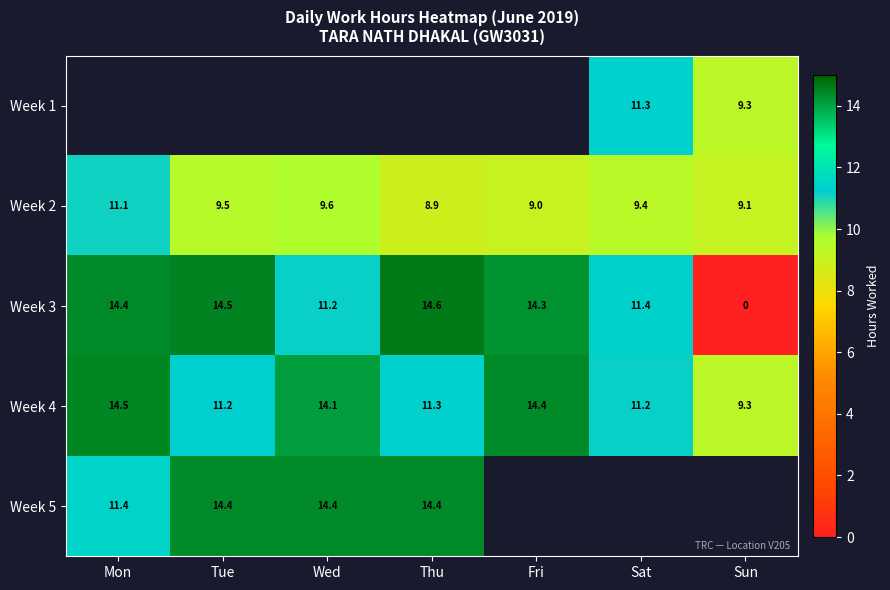

How many values in the Week 3 series exceed 14?

4